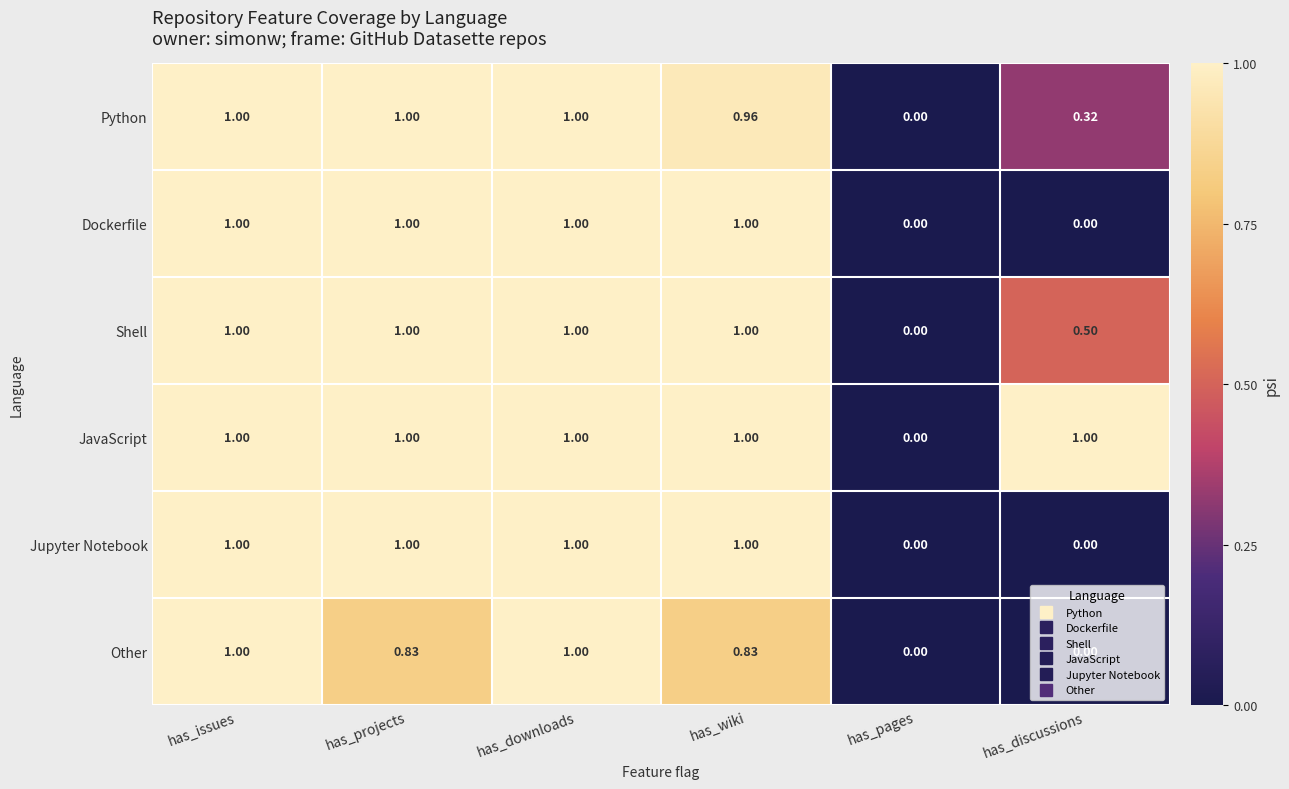

Where is Python nearest to the value 0?

has_pages